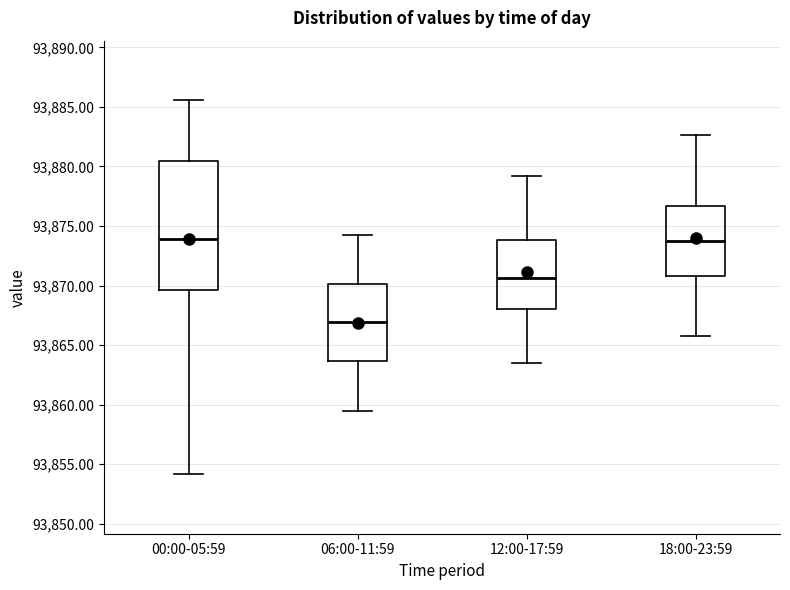

Where is the lower edge of the box for 18:00-23:59 on the y-axis? The values are not printed on the chart, so give them approximately, as read against the axis.

93871.0